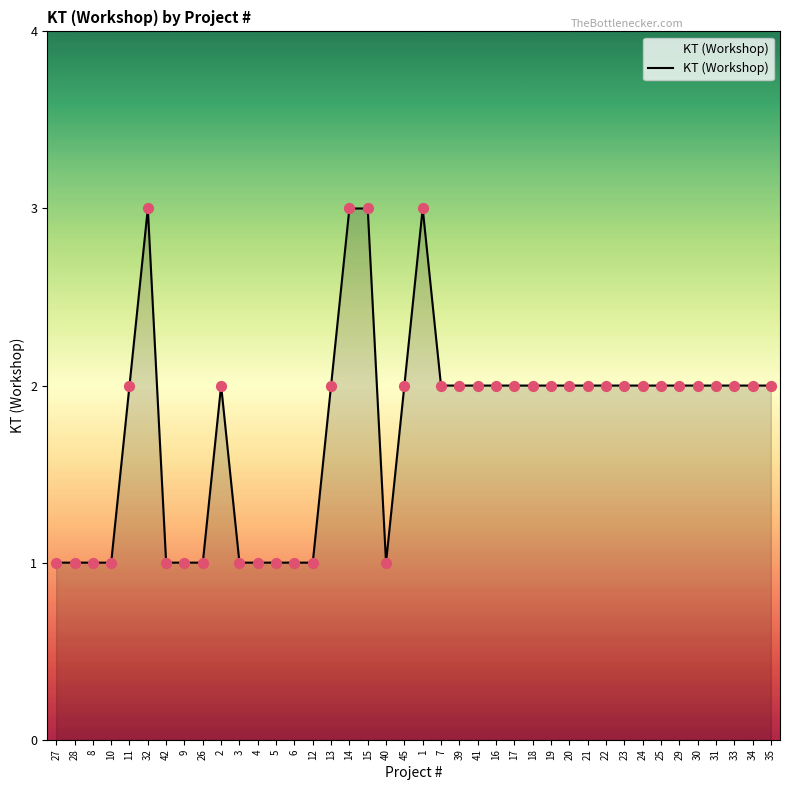

Which has a higher value, 4 or 23?

23